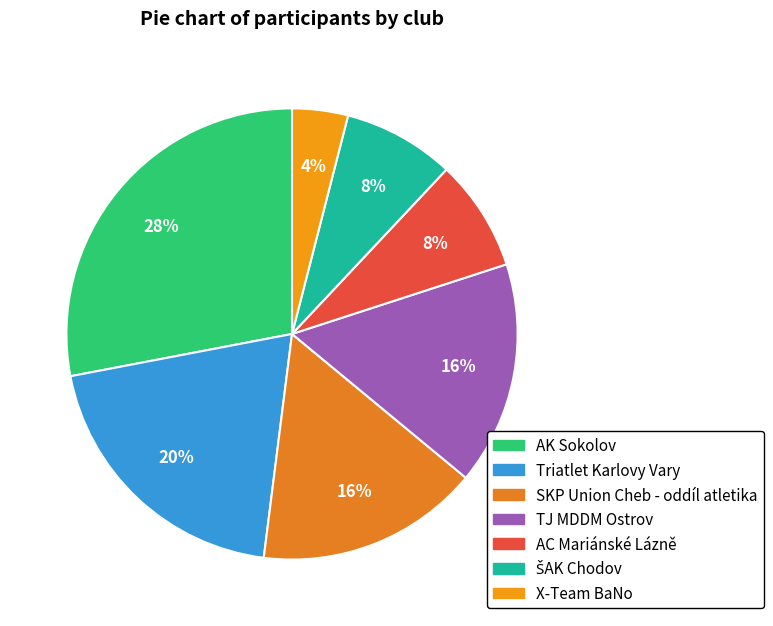

What is the largest slice in the pie chart?

AK Sokolov